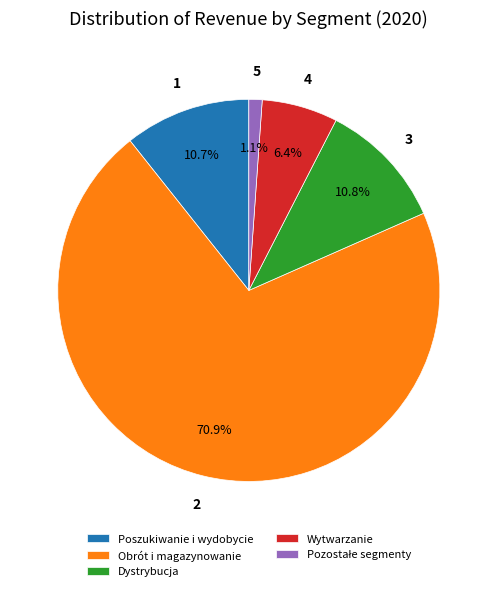

Do Wytwarzanie and Obrót i magazynowanie together represent more than half of the pie?

Yes